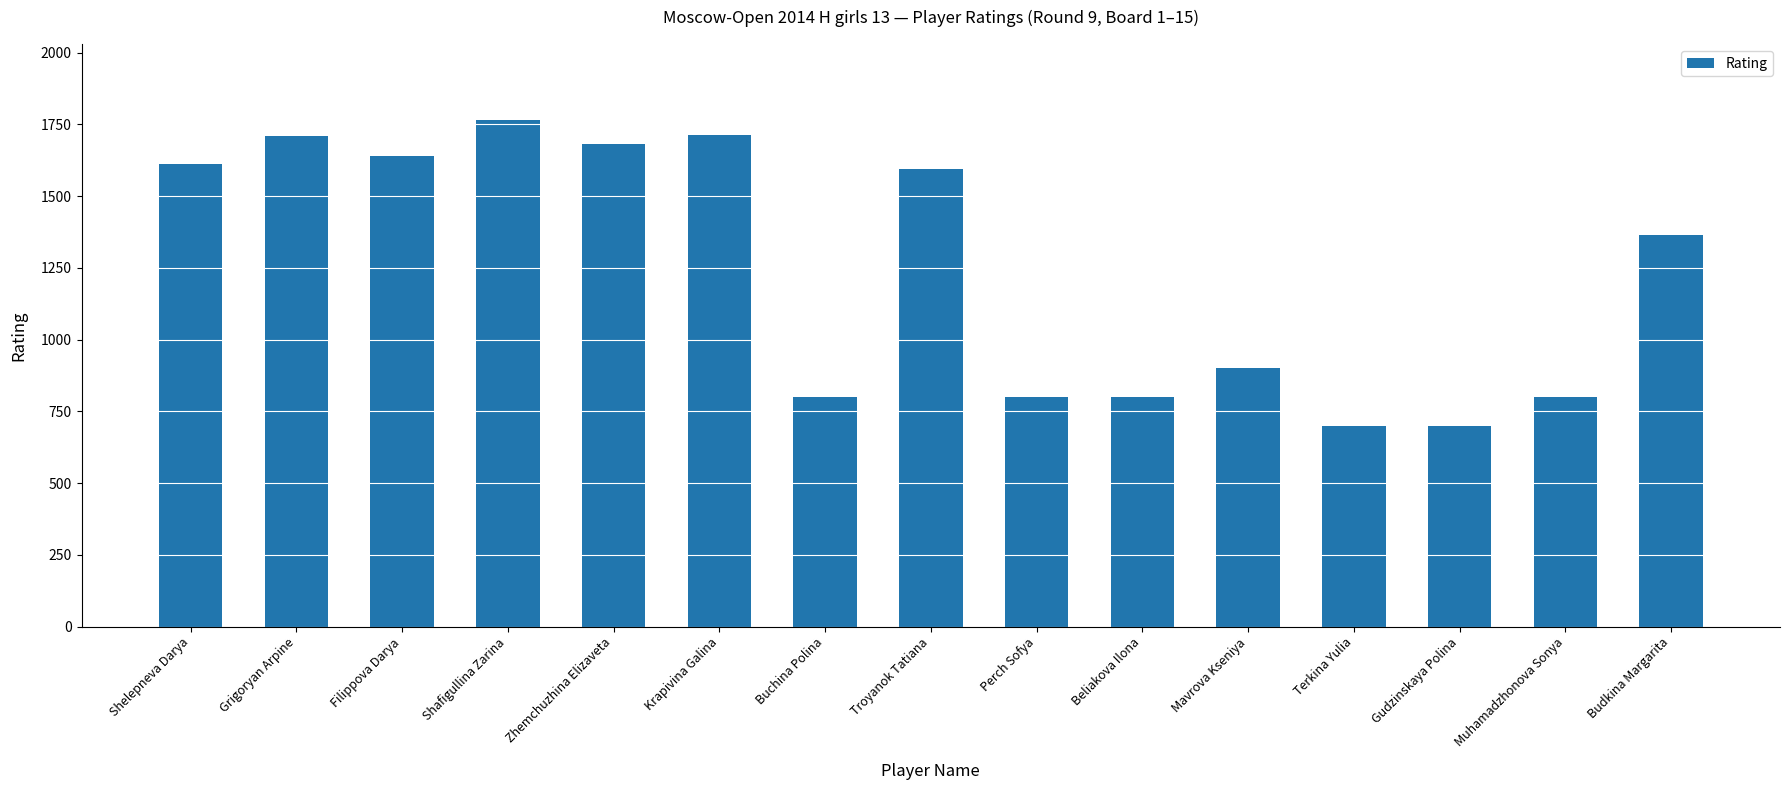

The chart shows a value of 1363 at Budkina Margarita. True or false?

True